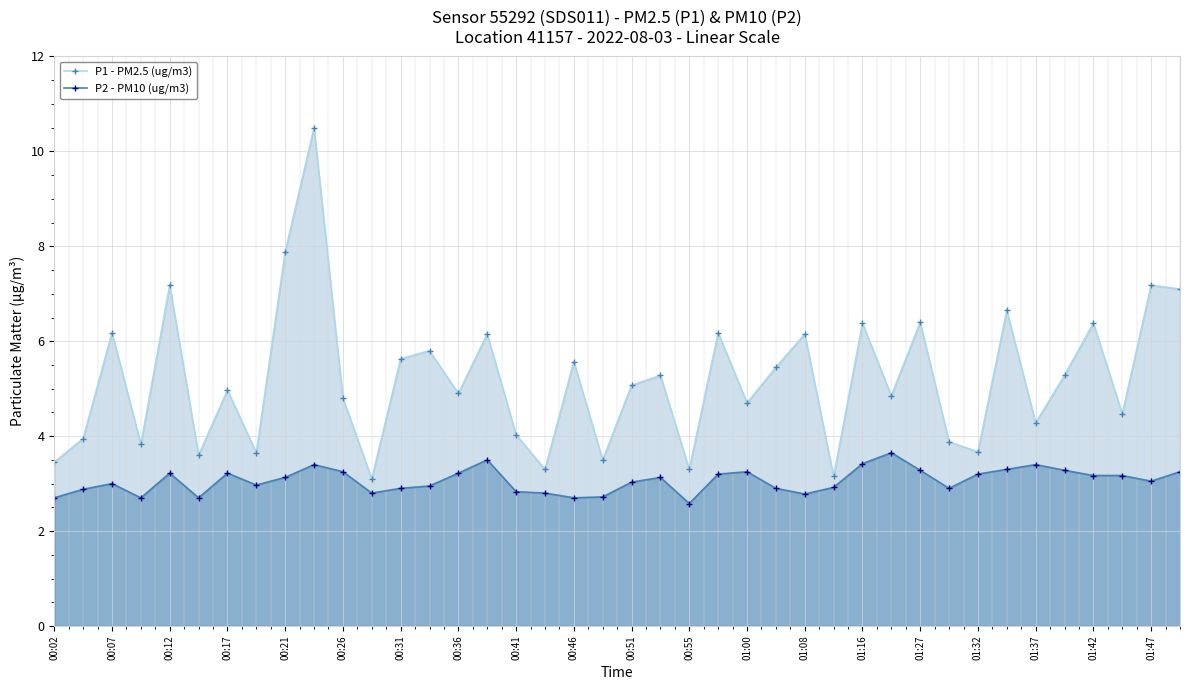

True or false: P2 - PM10 (ug/m3) and P1 - PM2.5 (ug/m3) cross at least once.

False